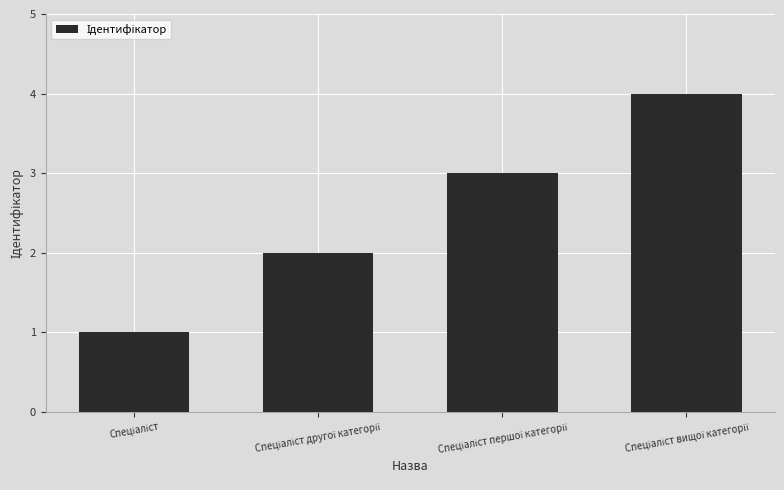

What is the maximum value shown in the chart?

4